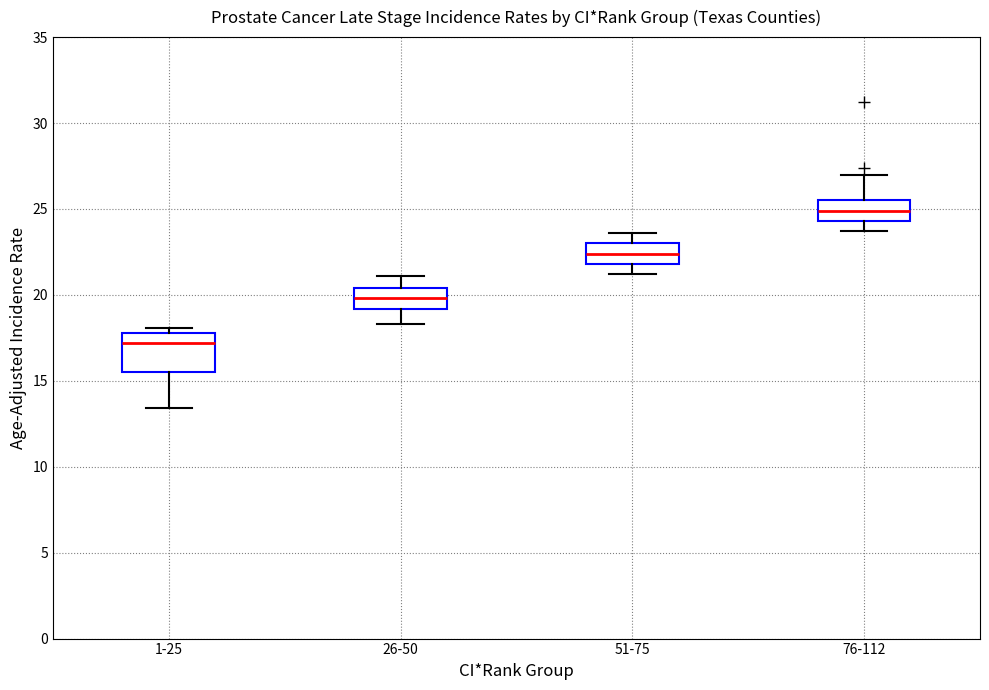

Reading left to right, transcribe this box plot: for each box, give where its median line is, the range the box spans, and where its two whiskers end, as read against the y-axis. The values are not printed on the chart, so give them approximately, as read against the axis.

1-25: median 17.0, box 15.5 to 18.0, whiskers 13.5 to 18.0 (just above the box's upper edge)
26-50: median 20.0, box 19.0 to 20.5, whiskers 18.5 to 21.0
51-75: median 22.5, box 22.0 to 23.0, whiskers 21.0 to 23.5
76-112: median 25.0, box 24.5 to 25.5, whiskers 23.5 to 27.0